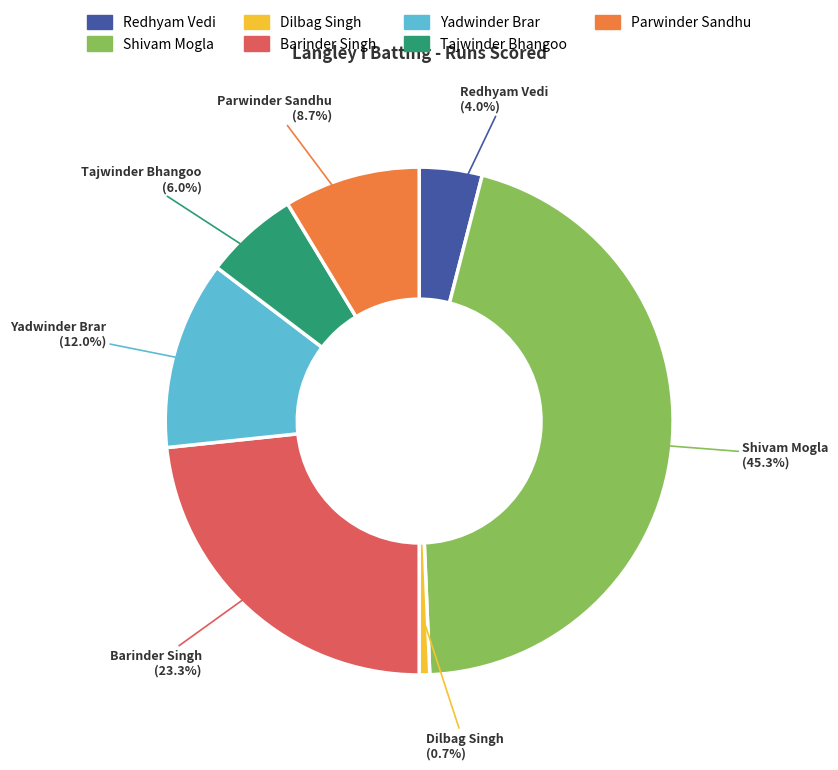

Is there a majority slice in this chart?

No